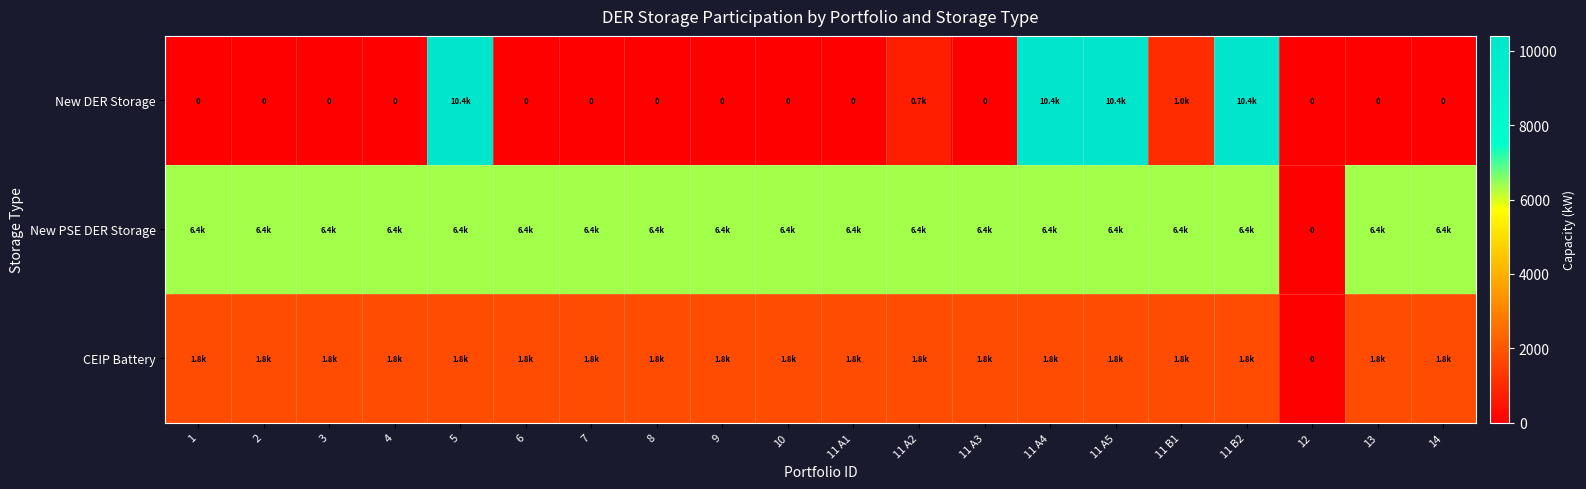

Which series has the largest total across all categories?

New PSE DER Storage